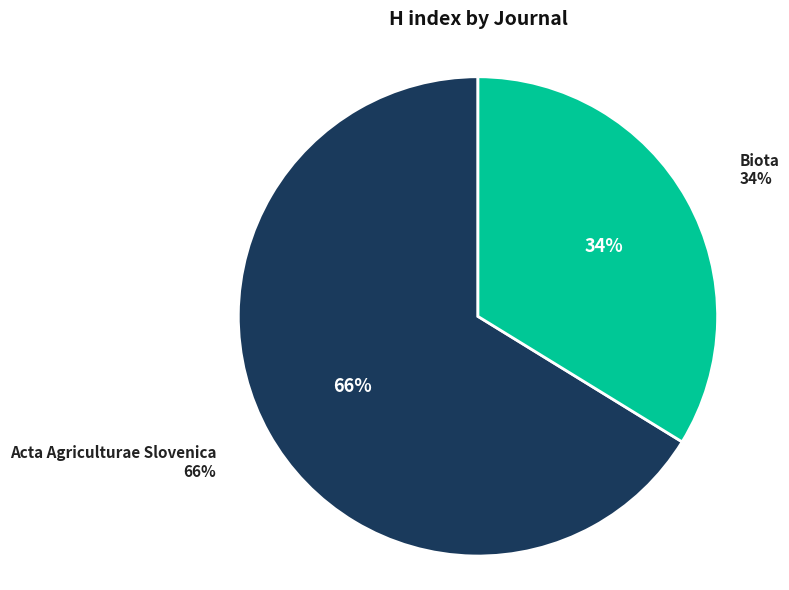

To the nearest percent, what is the difference between the Biota and Acta Agriculturae Slovenica slice percentages?

32%